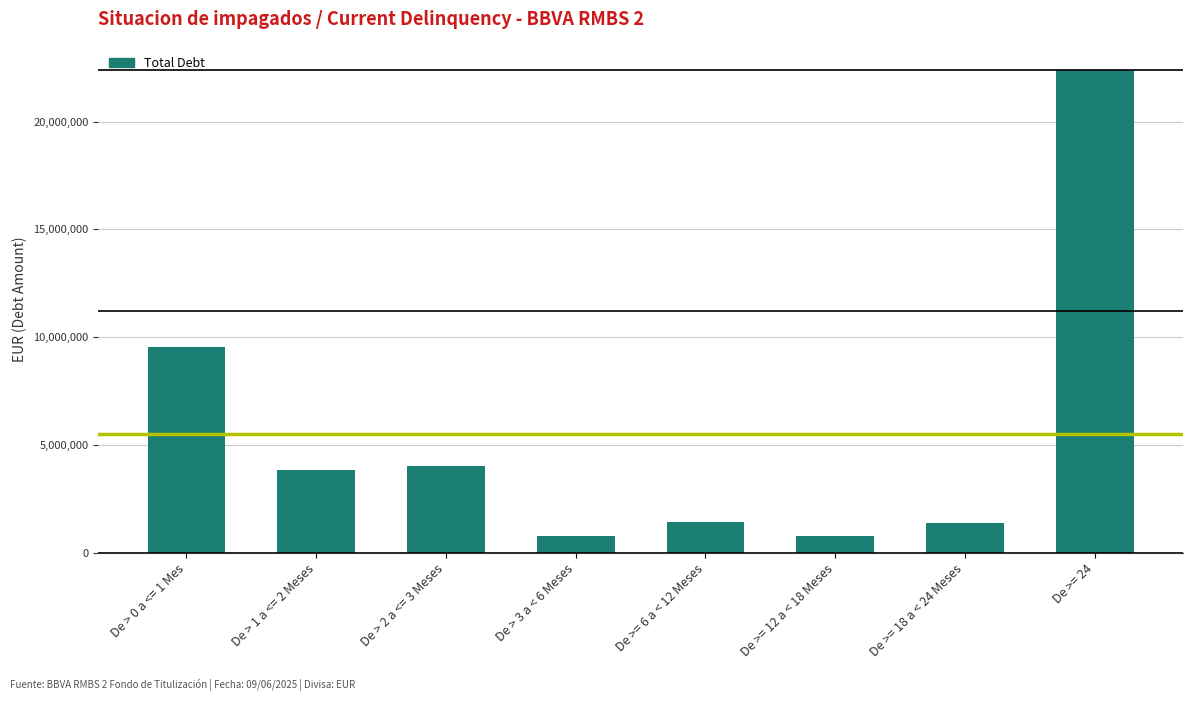

Approximately how many times larger is the value at De >= 18 a < 24 Meses compared to De > 2 a <= 3 Meses?

0.3